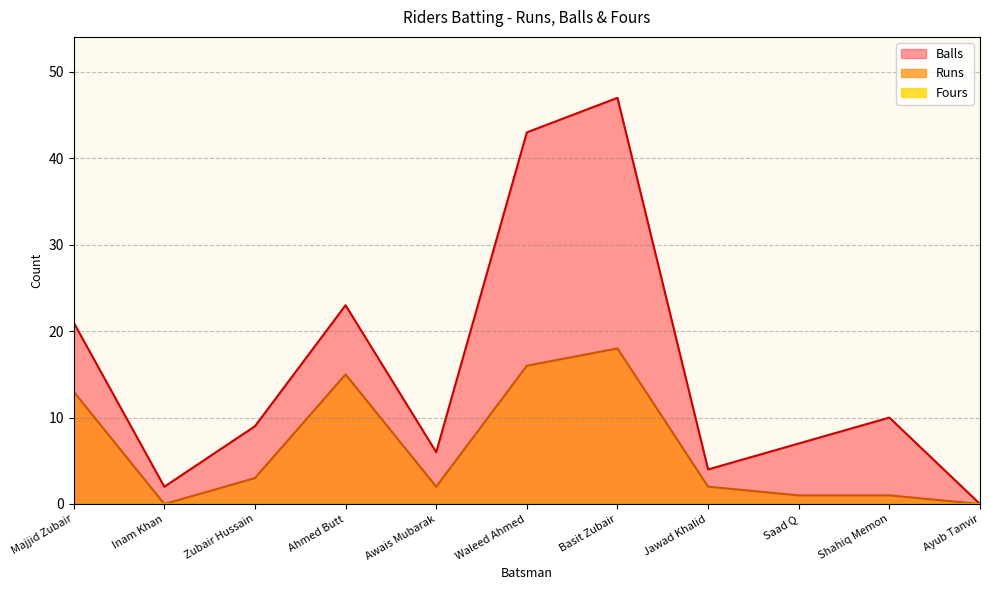

Is the value of Runs at Majjid Zubair greater than the value of Balls at Zubair Hussain?

Yes